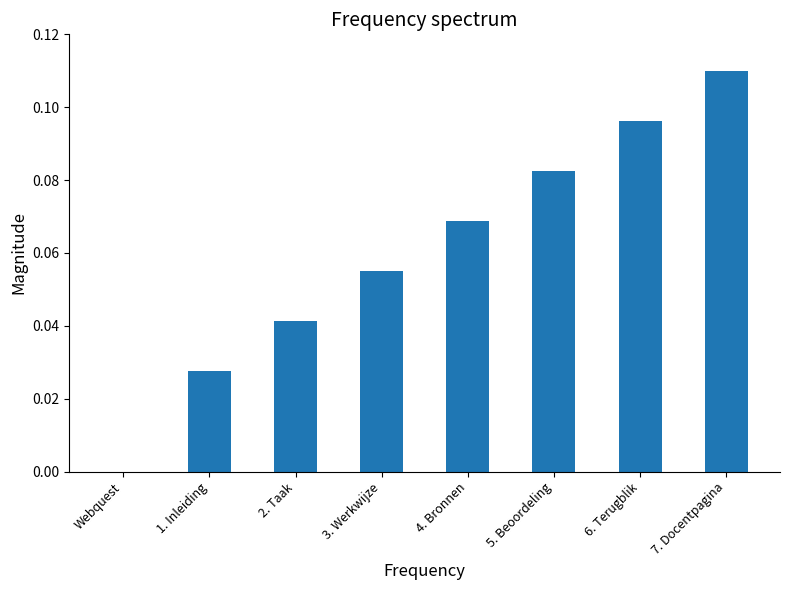

How many data points are above 0?

7